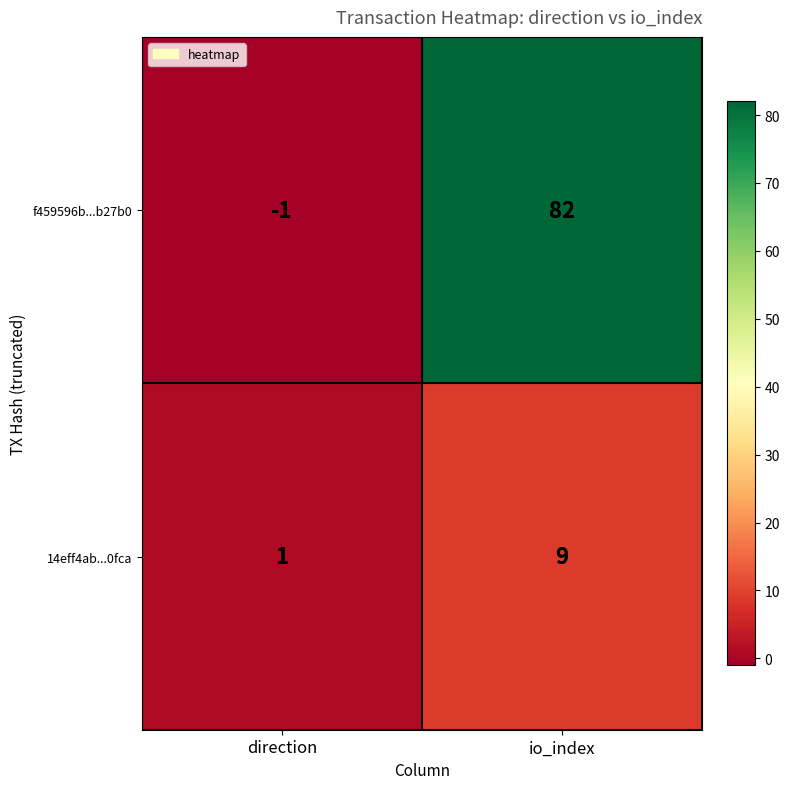

What is the difference between the highest and lowest values at io_index?

73